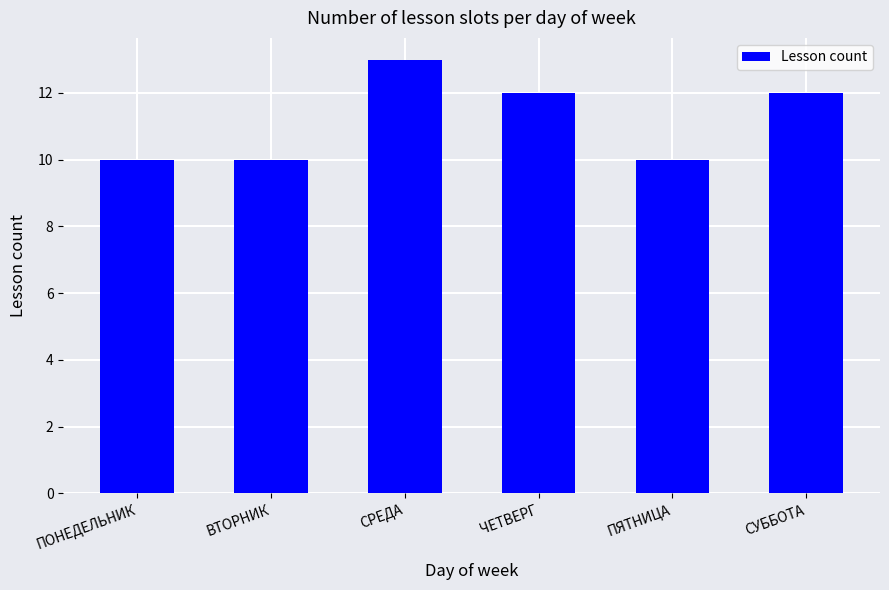

What is the average value?

11